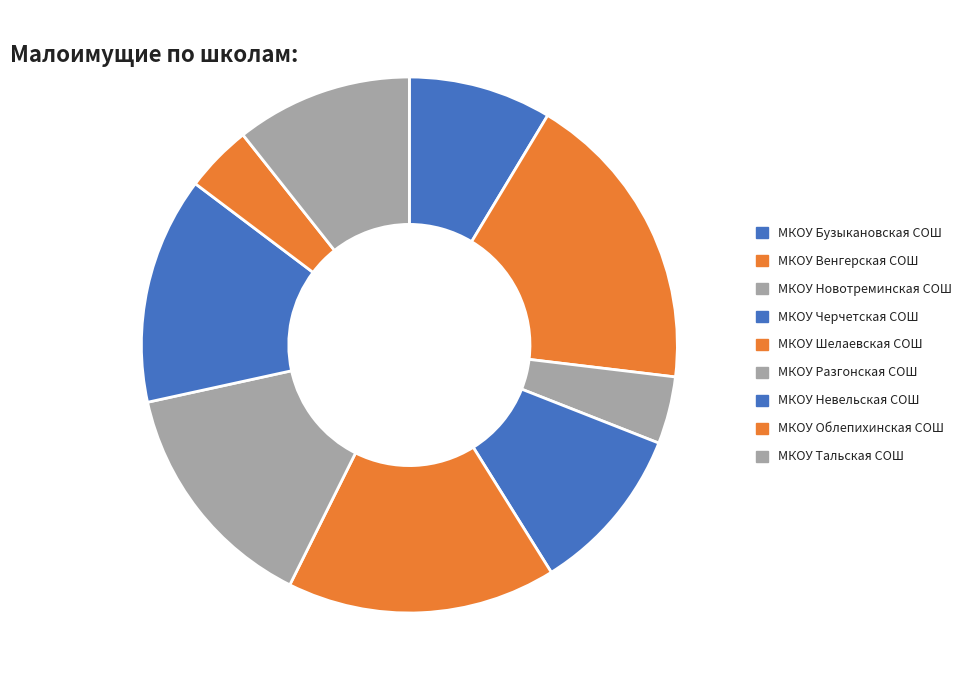

What is the change in value from МКОУ Разгонская СОШ to МКОУ Невельская СОШ?

-1